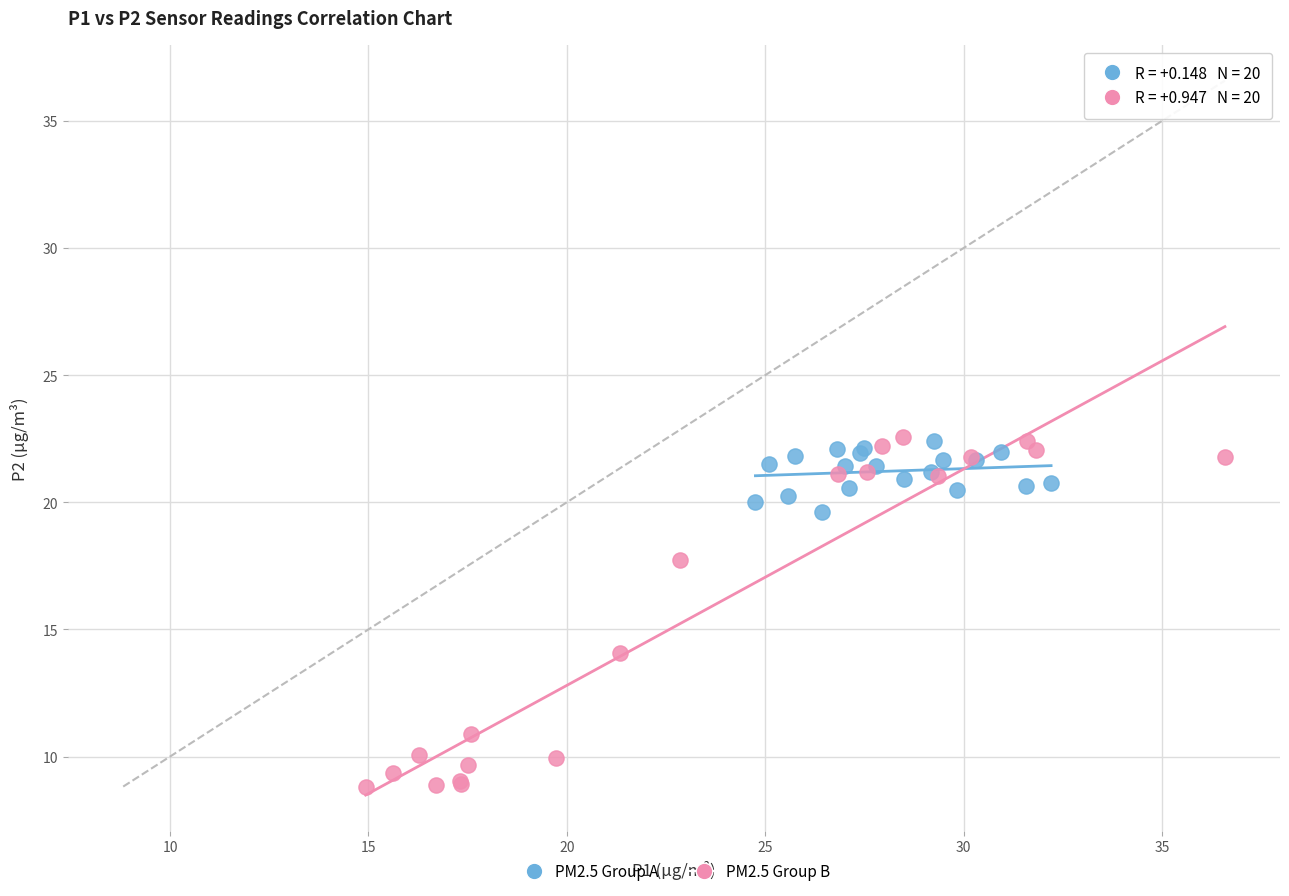

Which series reaches the minimum Y coordinate?

PM2.5 Group B